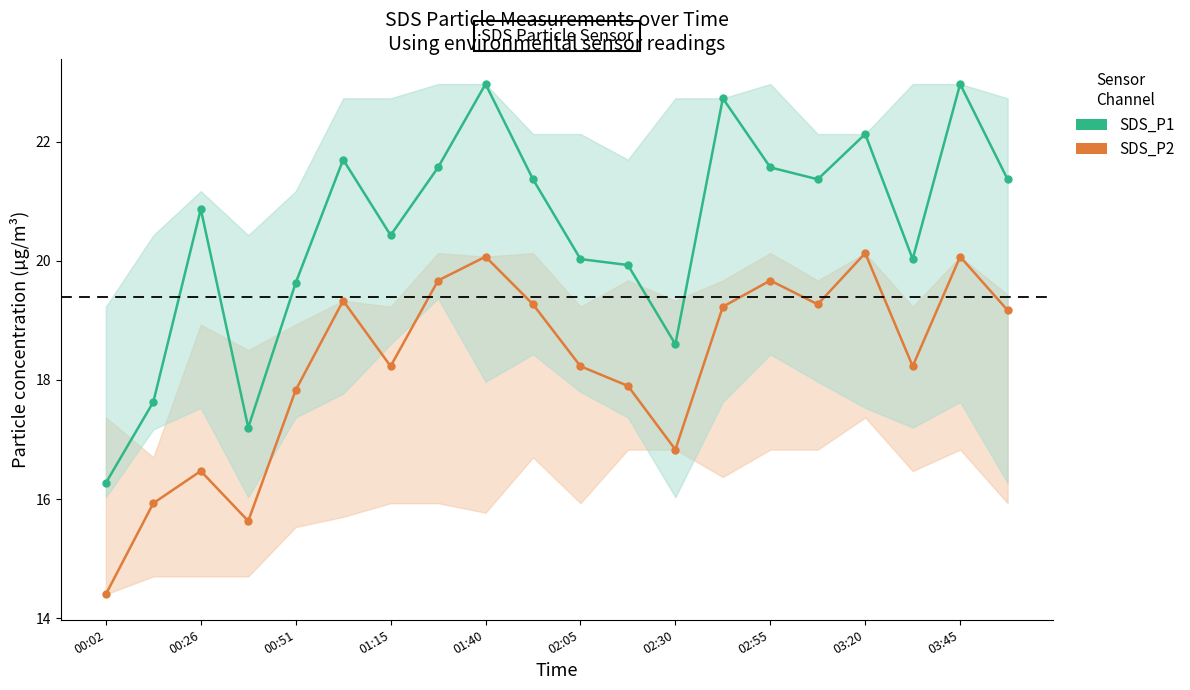

Reading left to right, what are all the values shown in this chart?

SDS_P1: 16.3	17.6	20.9	17.2	19.6	21.7	20.4	21.6	23.0	21.4	20.0	19.9	18.6	22.7	21.6	21.4	22.1	20.0	23.0	21.4
SDS_P2: 14.4	15.9	16.5	15.6	17.8	19.3	18.2	19.7	20.1	19.3	18.2	17.9	16.8	19.2	19.7	19.3	20.1	18.2	20.1	19.2